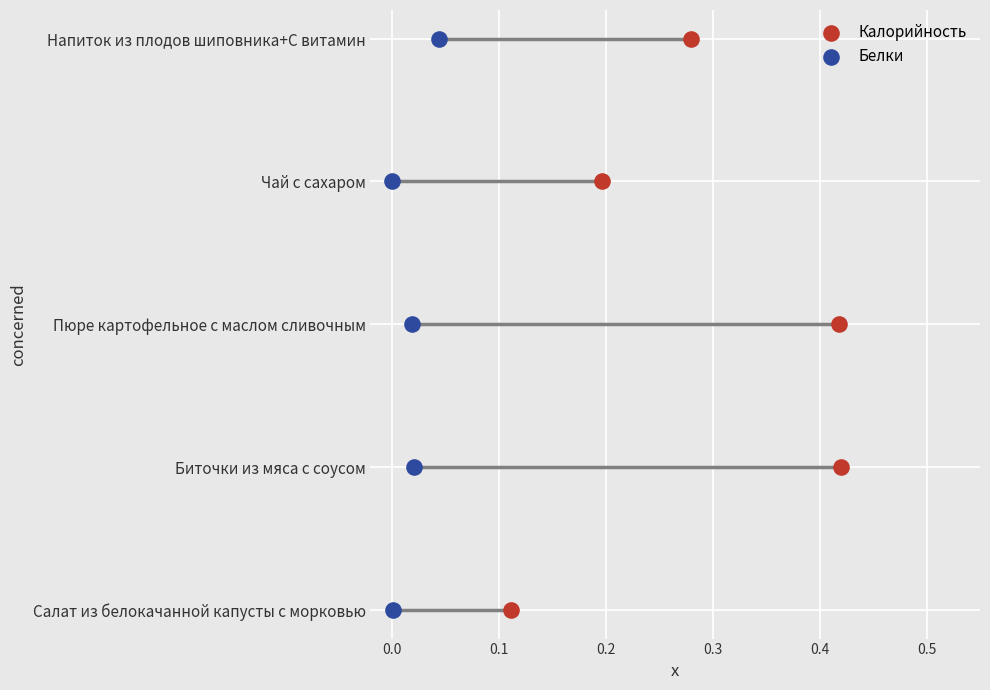

What are all the series names shown in the legend?

Калорийность, Белки